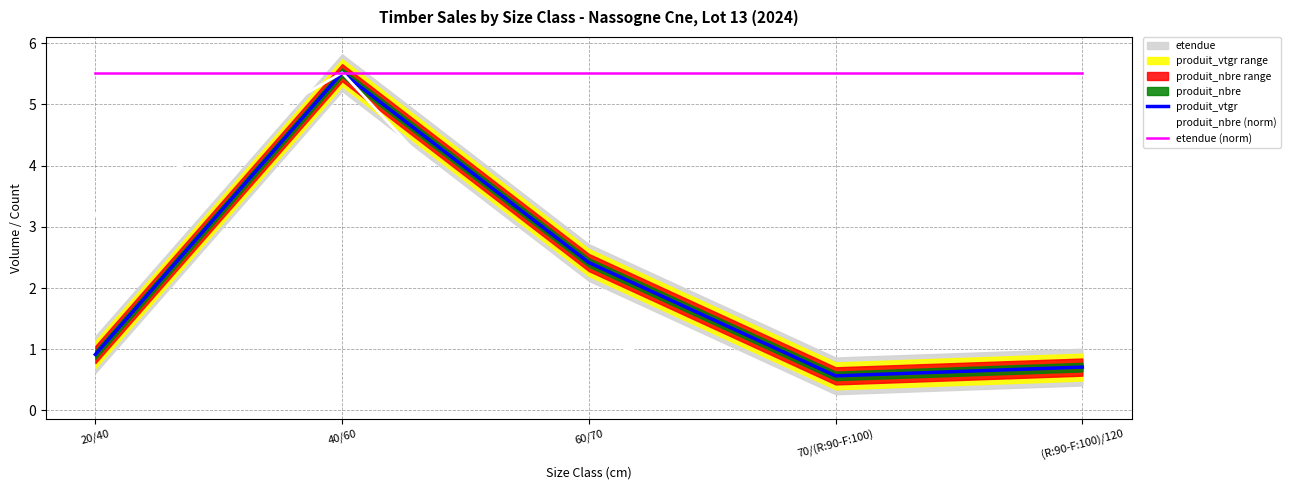

Rank the categories by produit_vtgr value from lowest to highest.

70/(R:90-F:100), (R:90-F:100)/120, 20/40, 60/70, 40/60